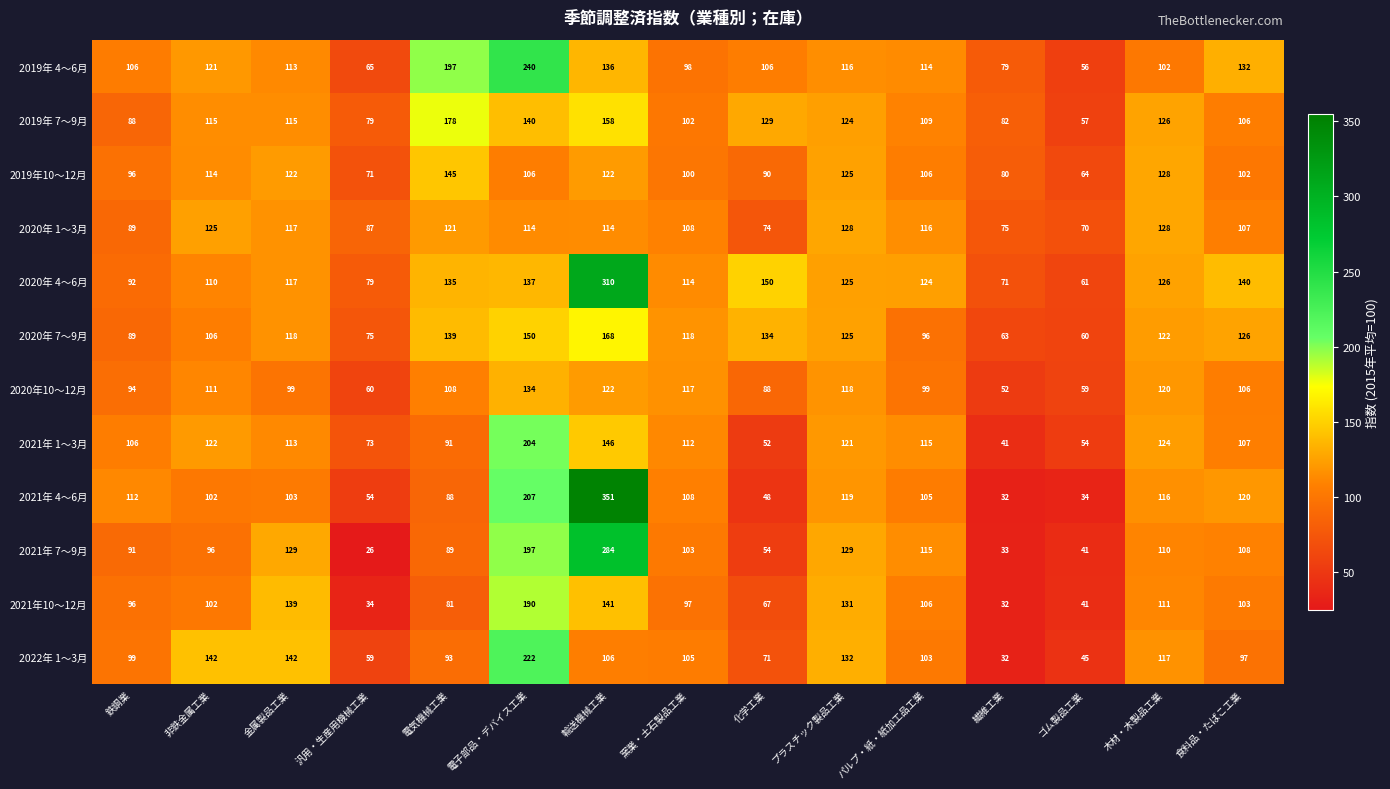

The 2020年 4～6月 series shows 71 at 繊維工業. True or false?

True